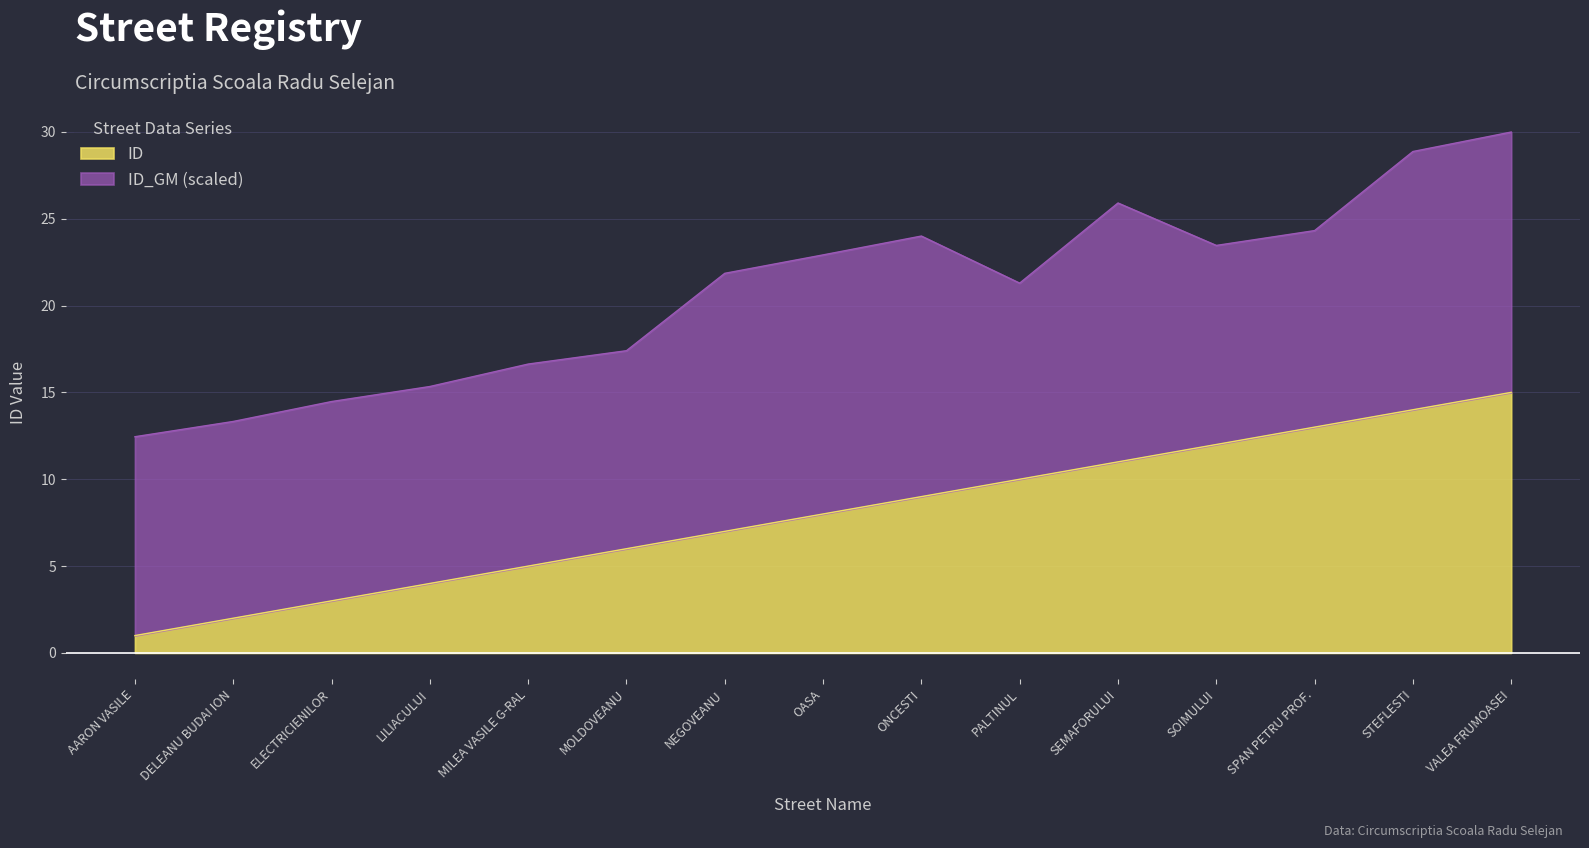

What is the label of the 11th point from the left?

SEMAFORULUI